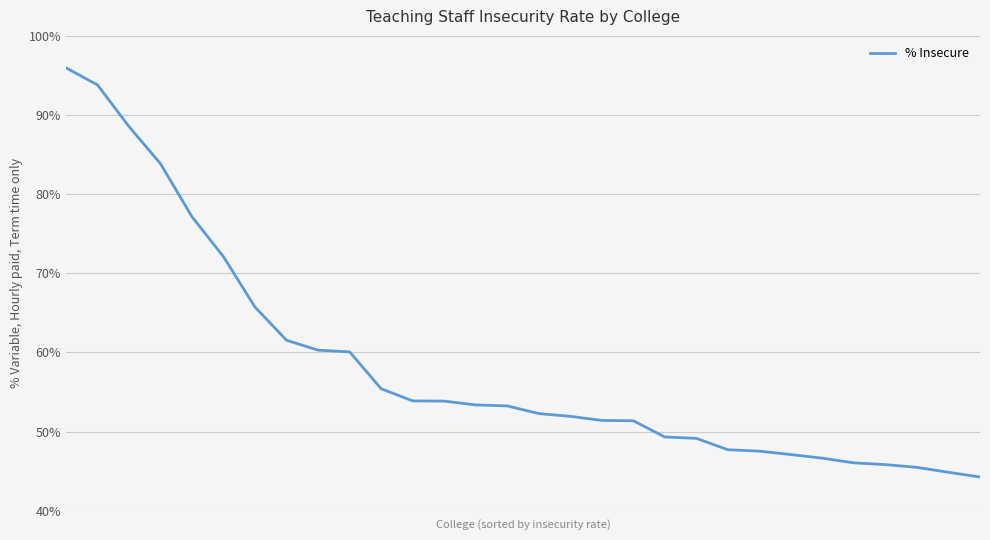

Reading left to right, transcribe all the data shown in this chart.

0=1.0	1=0.9	2=0.9	3=0.8	4=0.8	5=0.7	6=0.7	7=0.6	8=0.6	9=0.6	10=0.6	11=0.5	12=0.5	13=0.5	14=0.5	15=0.5	16=0.5	17=0.5	18=0.5	19=0.5	20=0.5	21=0.5	22=0.5	23=0.5	24=0.5	25=0.5	26=0.5	27=0.5	28=0.4	29=0.4